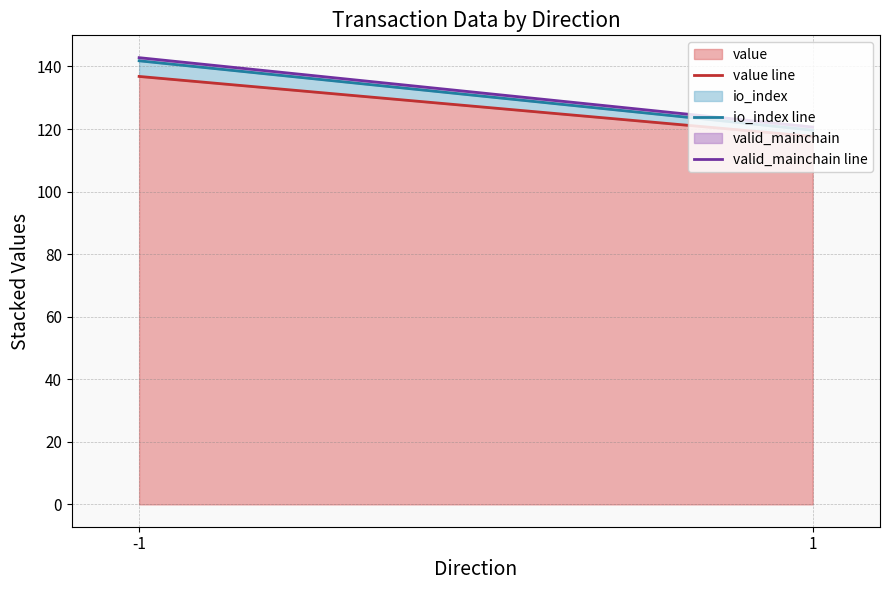

Which series has the largest range (max minus min)?

io_index line